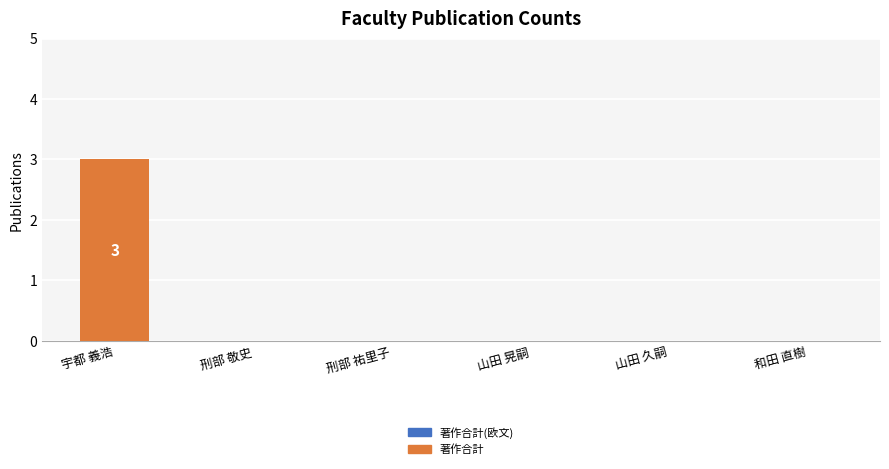

The chart shows a value of 0 at 刑部 敬史. True or false?

True